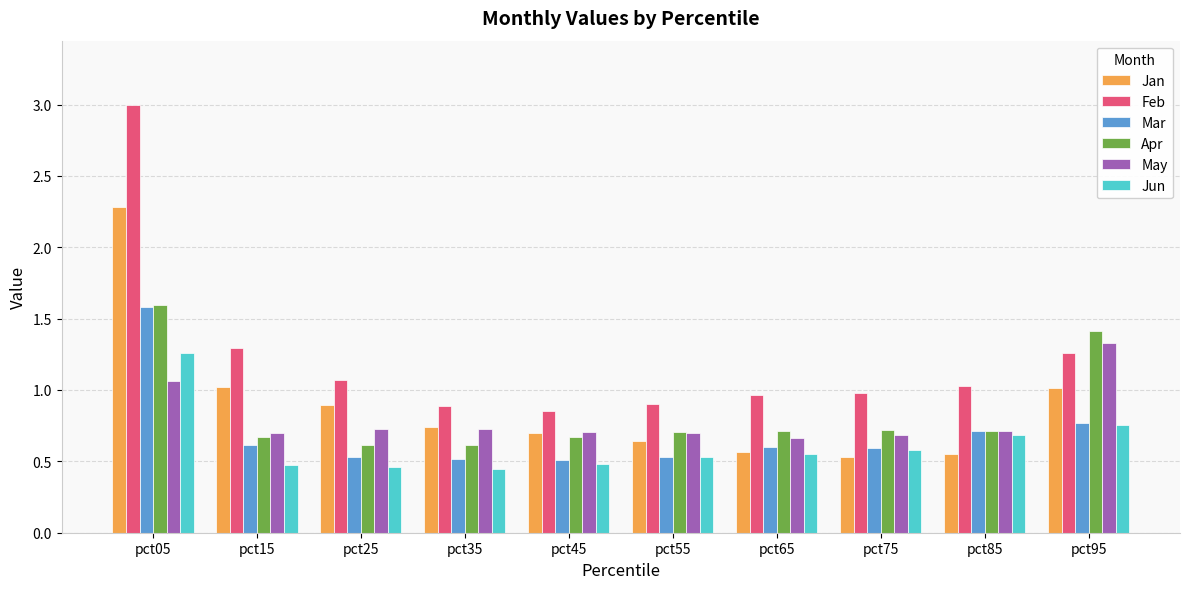

What is the greatest value displayed?

3.0